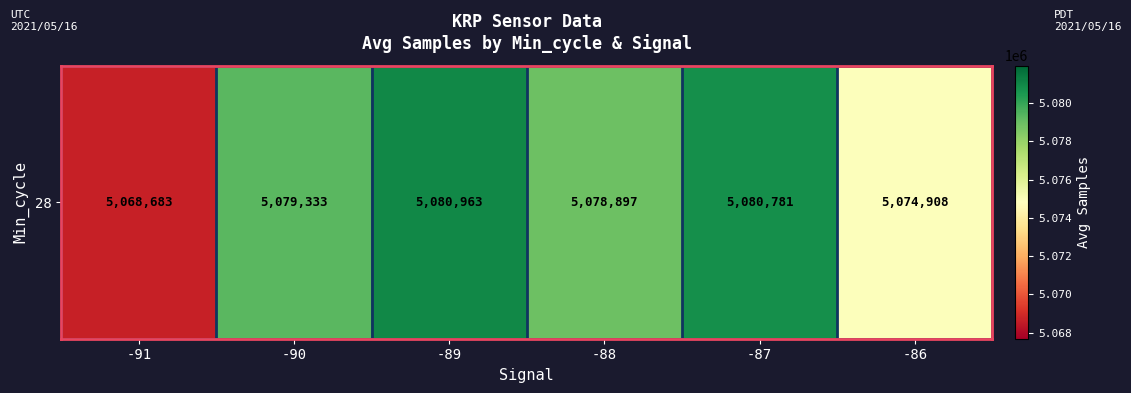

True or false: the data shows 5080780.9 at -87.

True